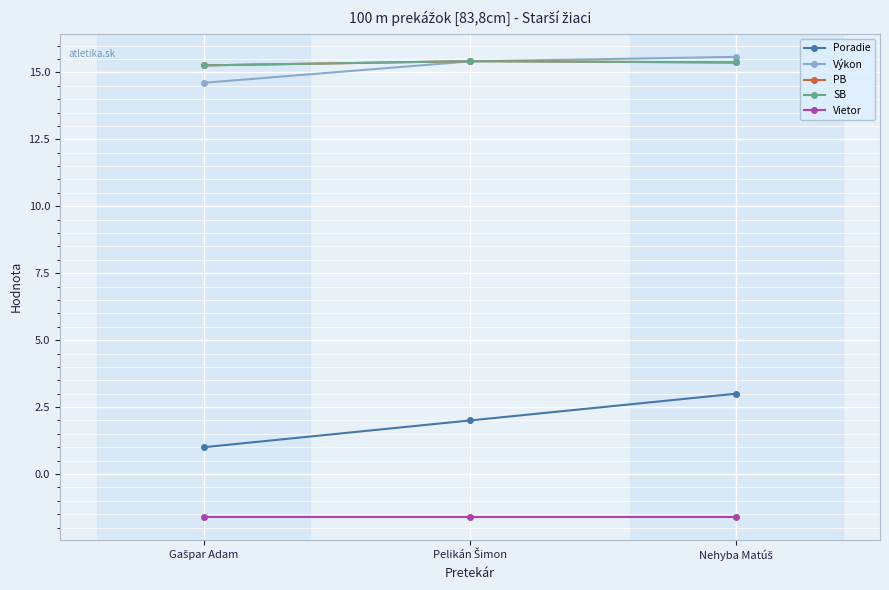

Reading right to left, what are all the values shown in this chart?

Poradie: Nehyba Matúš=3.0	Pelikán Šimon=2.0	Gašpar Adam=1.0
Výkon: Nehyba Matúš=15.6	Pelikán Šimon=15.4	Gašpar Adam=14.6
PB: Nehyba Matúš=15.4	Pelikán Šimon=15.4	Gašpar Adam=15.3
SB: Nehyba Matúš=15.4	Pelikán Šimon=15.4	Gašpar Adam=15.3
Vietor: Nehyba Matúš=-1.6	Pelikán Šimon=-1.6	Gašpar Adam=-1.6